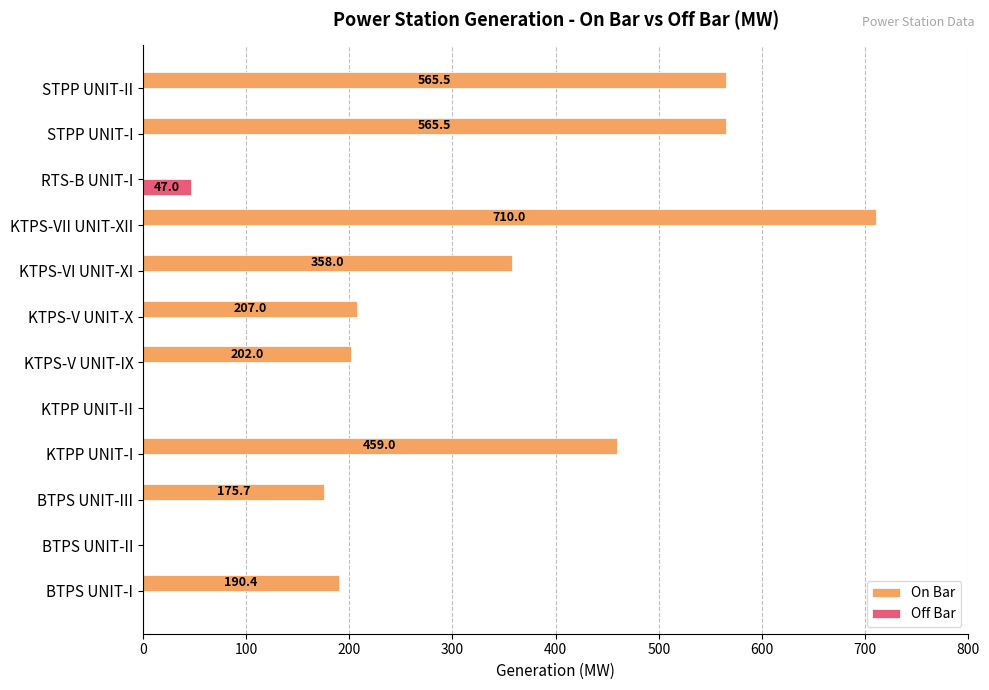

The On Bar series shows 175.7 at BTPS UNIT-III. True or false?

True